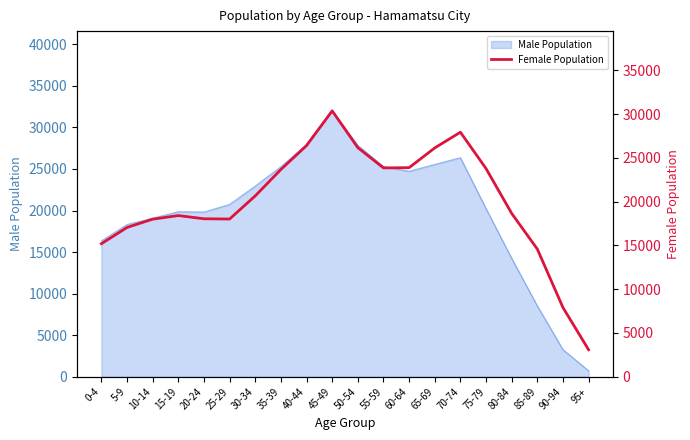

Reading left to right, extract all data points from this chart.

15199	17056	18004	18414	18048	18020	20666	23682	26415	30380	26178	23861	23890	26144	27941	23786	18662	14584	7902	3082